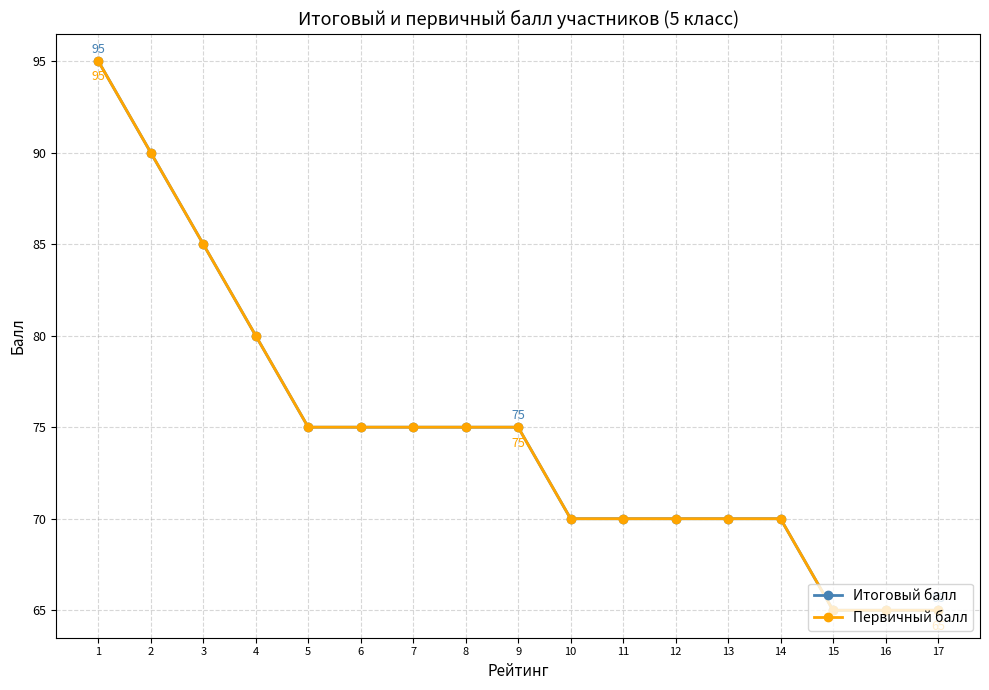

Does the chart have visible grid lines?

Yes